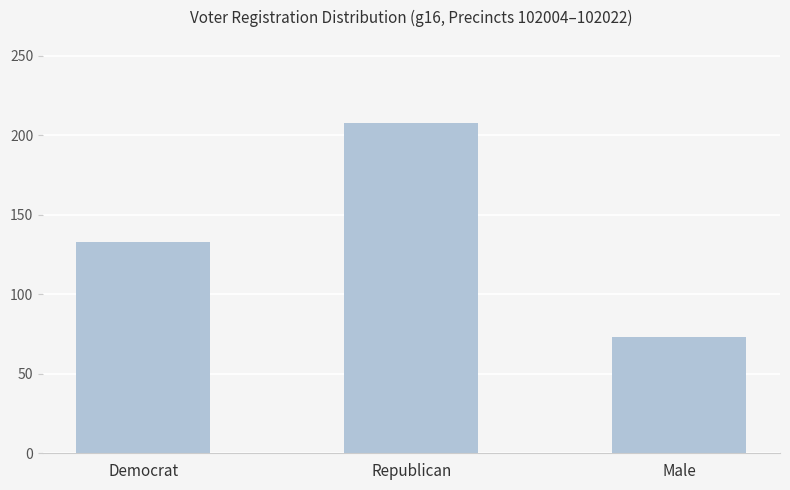

What is the change in value from Republican to Male?

-135